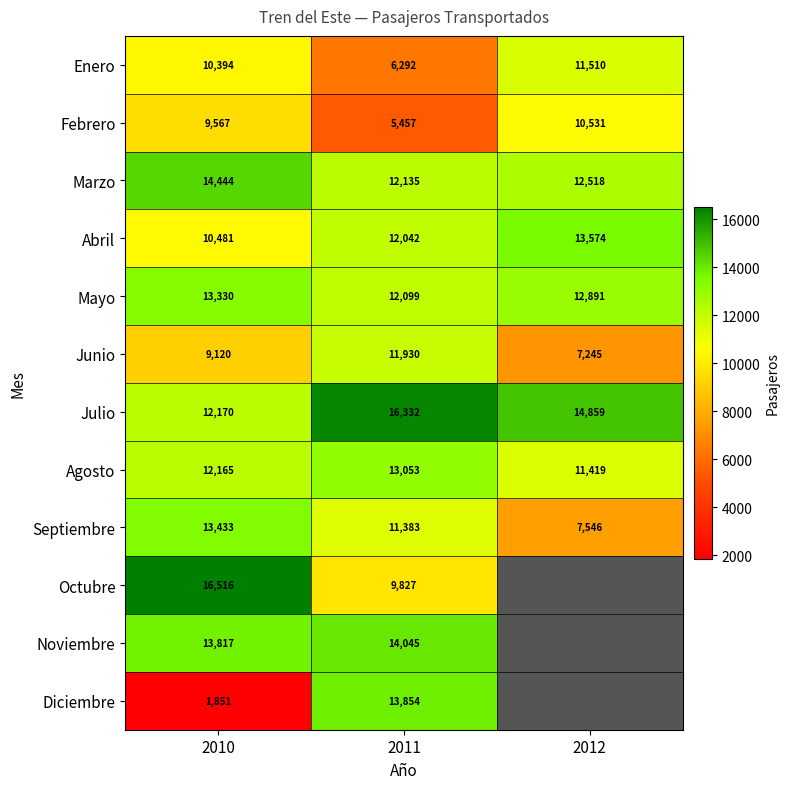

Is the value of Agosto at 2011 greater than the value of Julio at 2010?

Yes